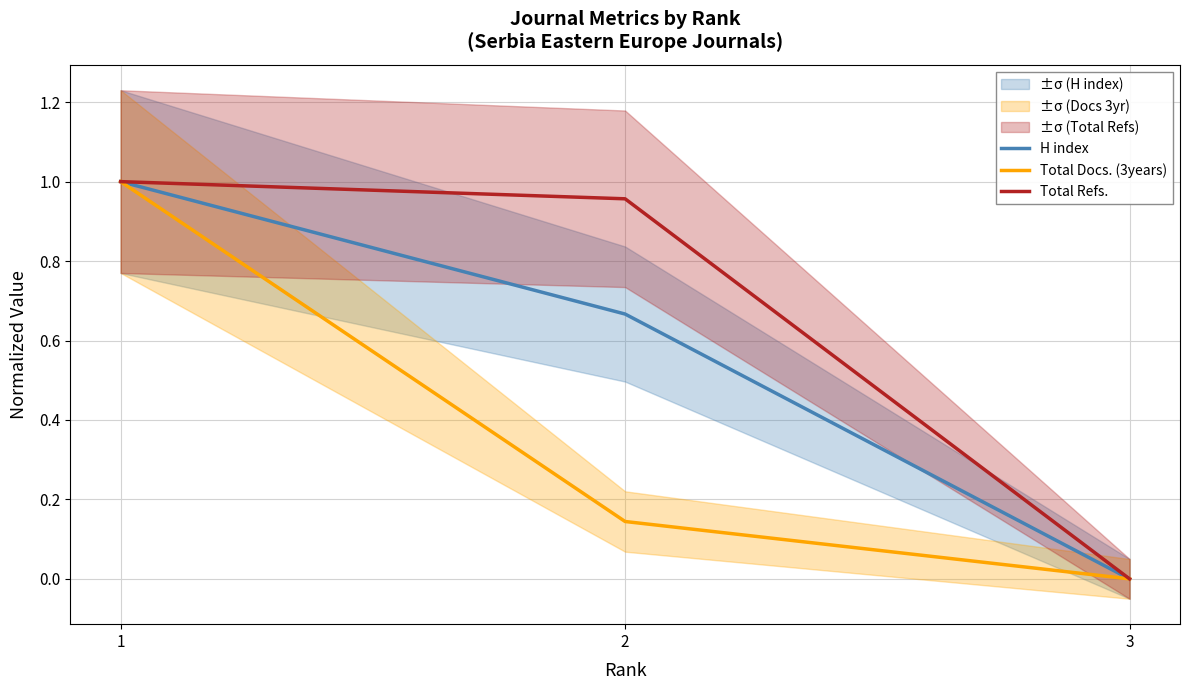

What is the approximate value of Total Docs. (3years) at 1?

1.0